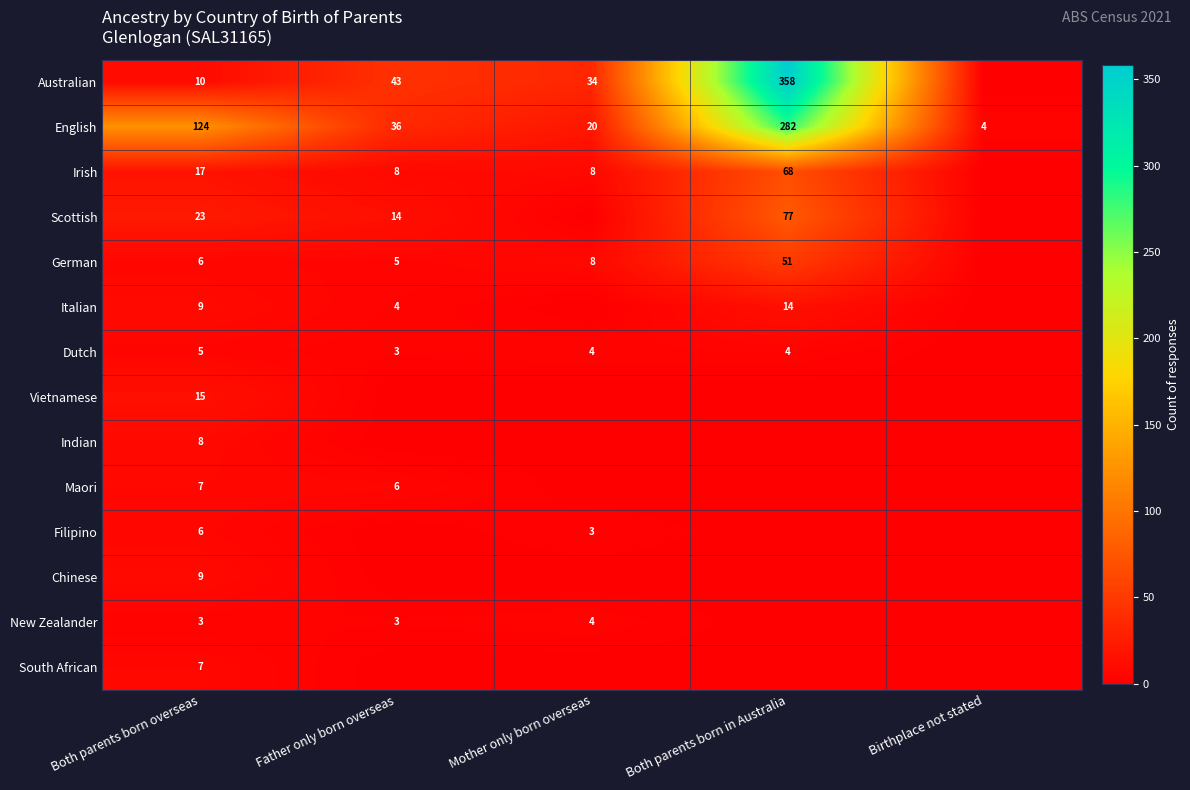

Read the English value at Father only born overseas, to the nearest 5.

35